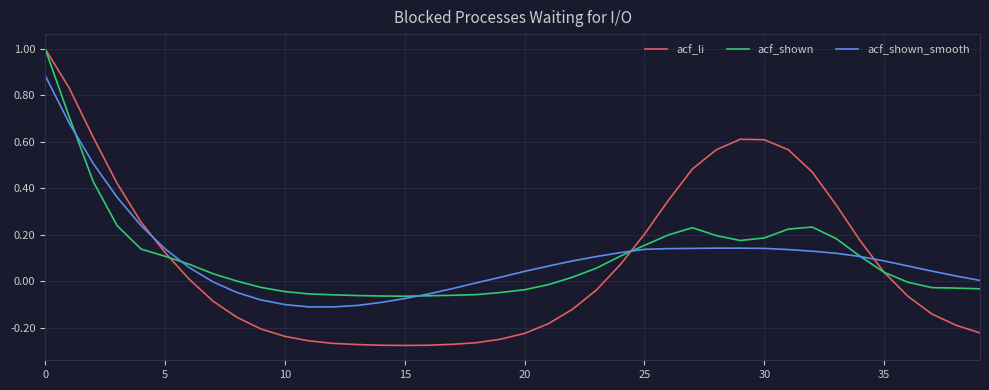

Which series has the largest range (max minus min)?

acf_li